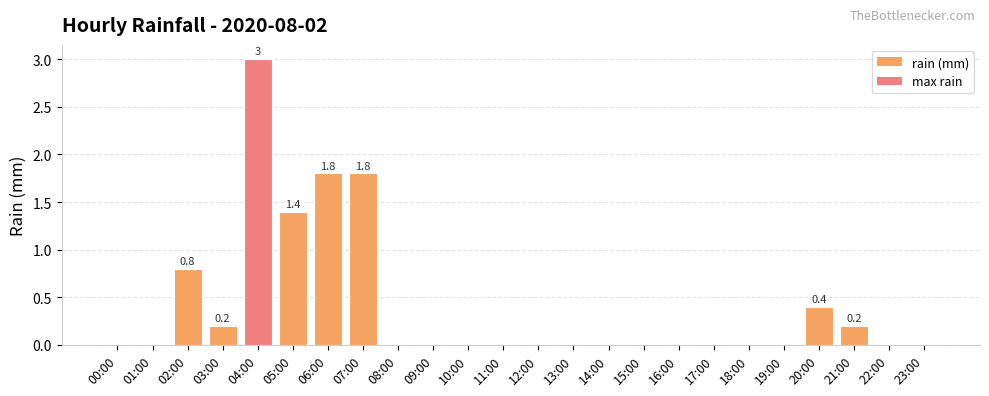

How many series are shown in this chart?

1